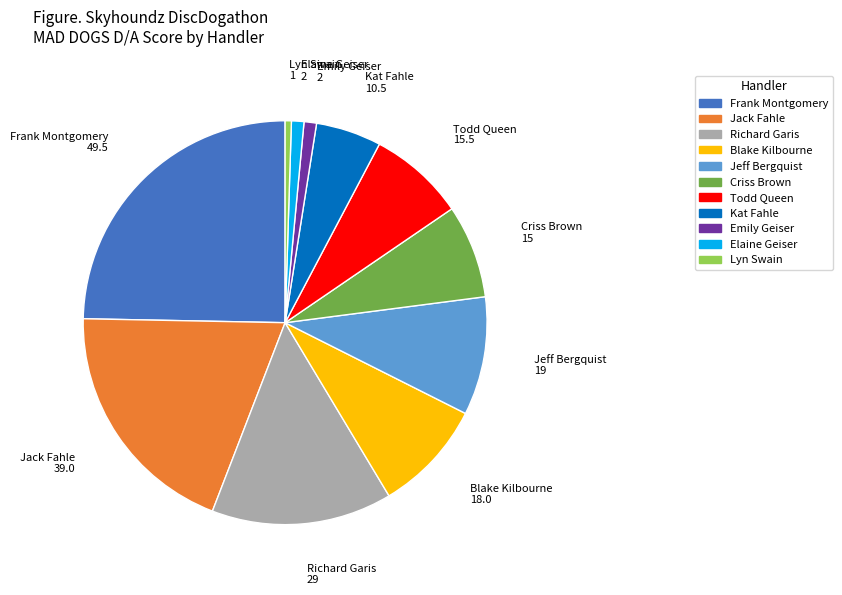

Does any single category account for the majority?

No